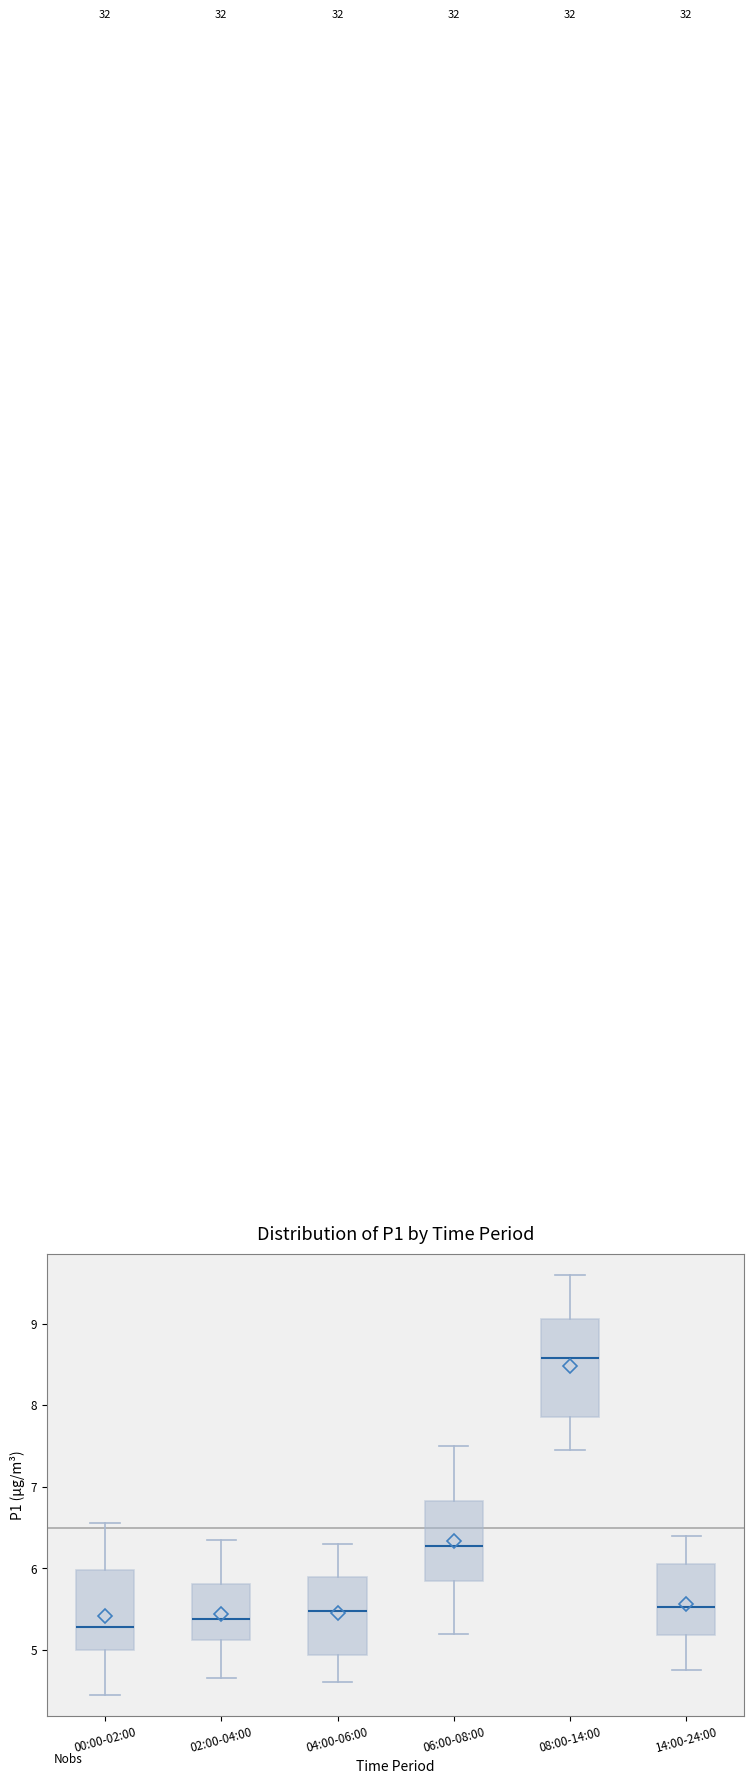

Where is the lower edge of the box for 04:00-06:00 on the y-axis? The values are not printed on the chart, so give them approximately, as read against the axis.

4.9